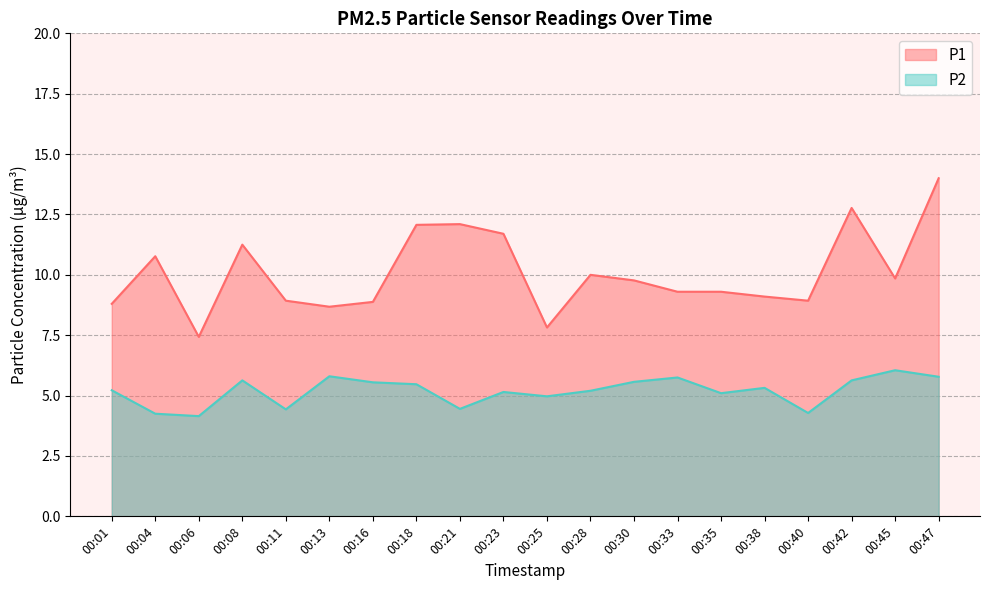

At which category does P2 reach its first local valley?

00:06